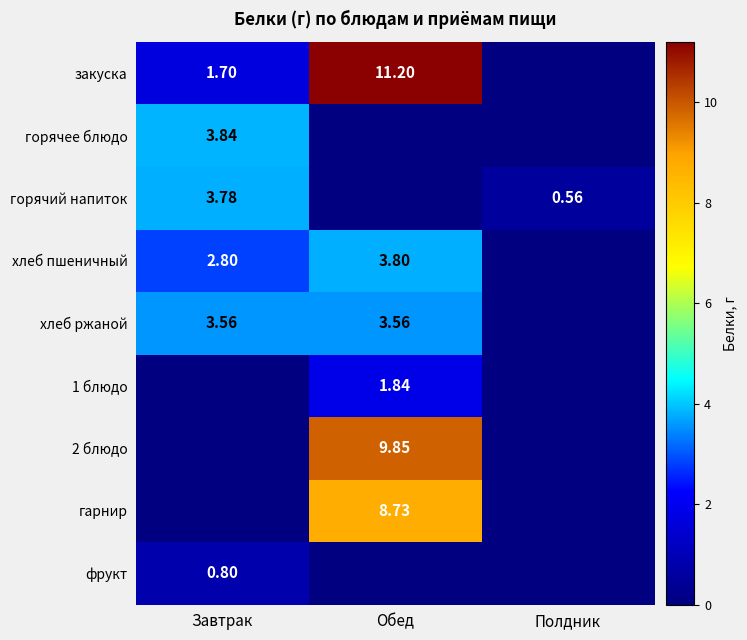

At which label is хлеб ржаной closest to 1?

Полдник